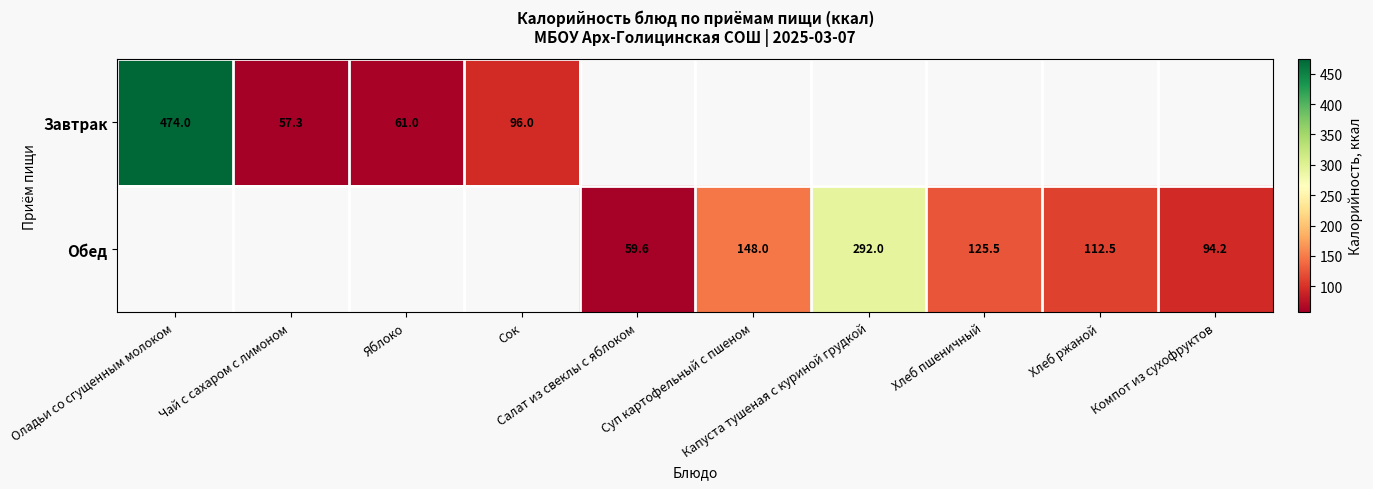

At Компот из сухофруктов, list the series in order from smallest to largest.

Завтрак, Обед